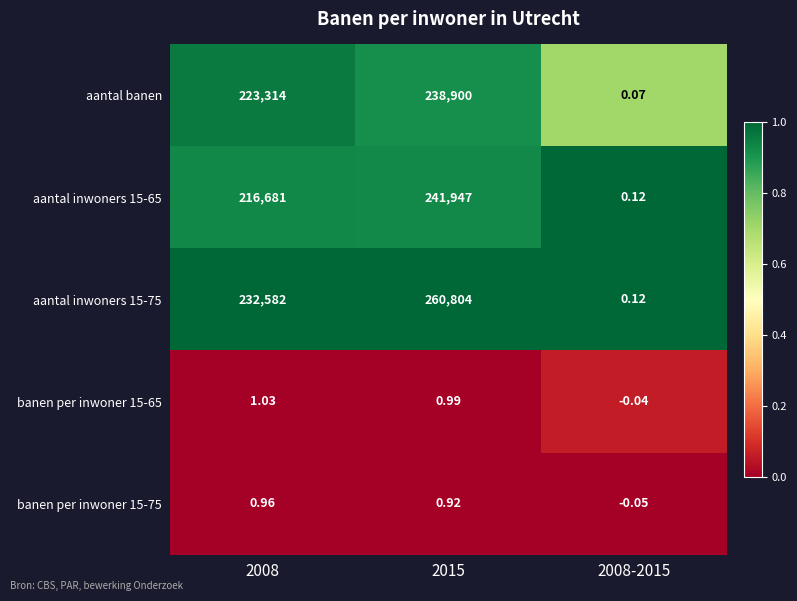

Count the number of data series in this chart.

5